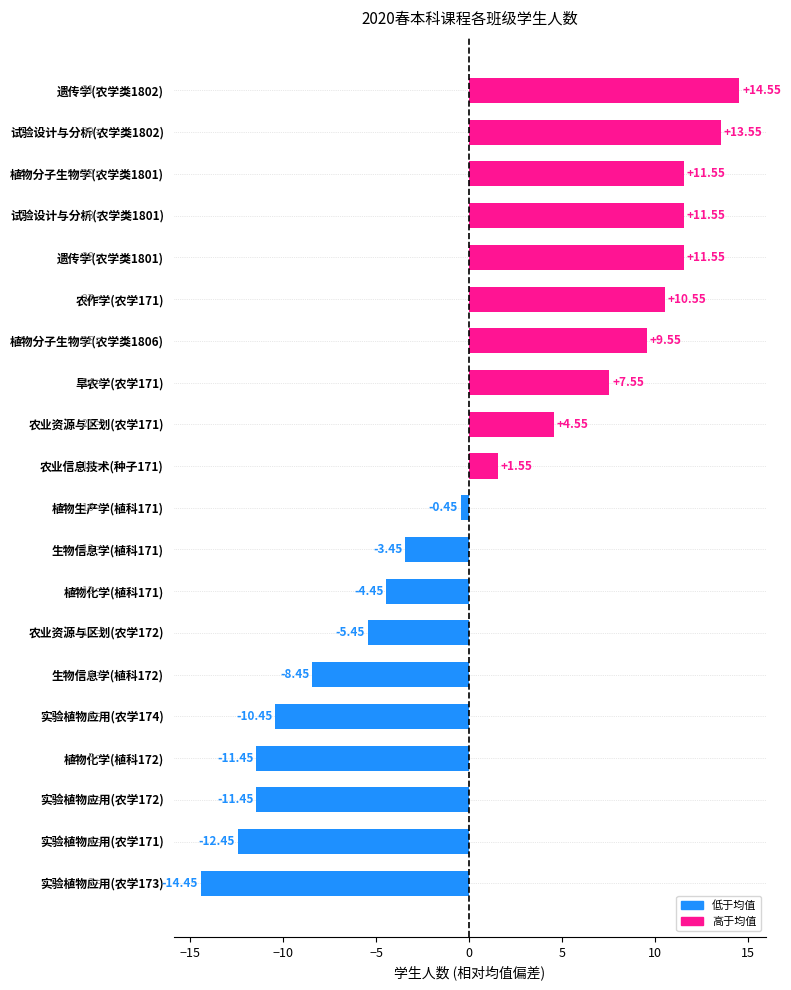

What is the difference between the values at 实验植物应用(农学171) and 遗传学(农学类1802)?

27.0